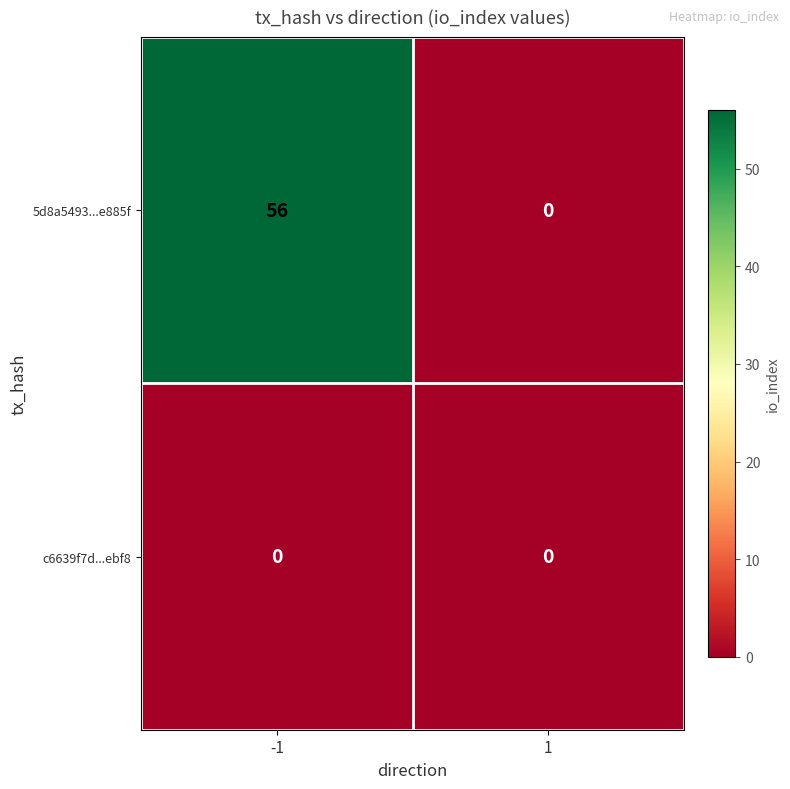

List the series in order of their peak value, lowest first.

c6639f7d...ebf8, 5d8a5493...e885f